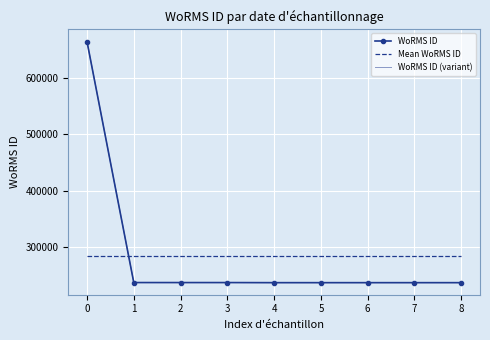

What is the maximum value shown in the chart?

665905.8